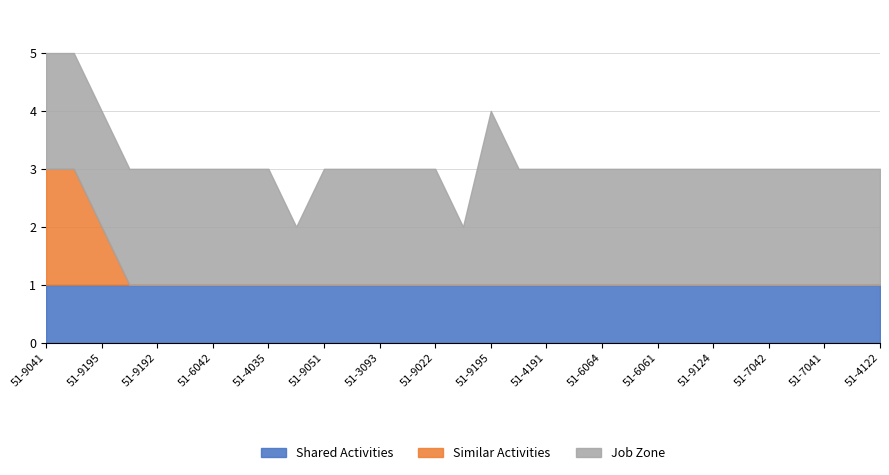

Count the Job Zone values in the range 2 to 3.

29